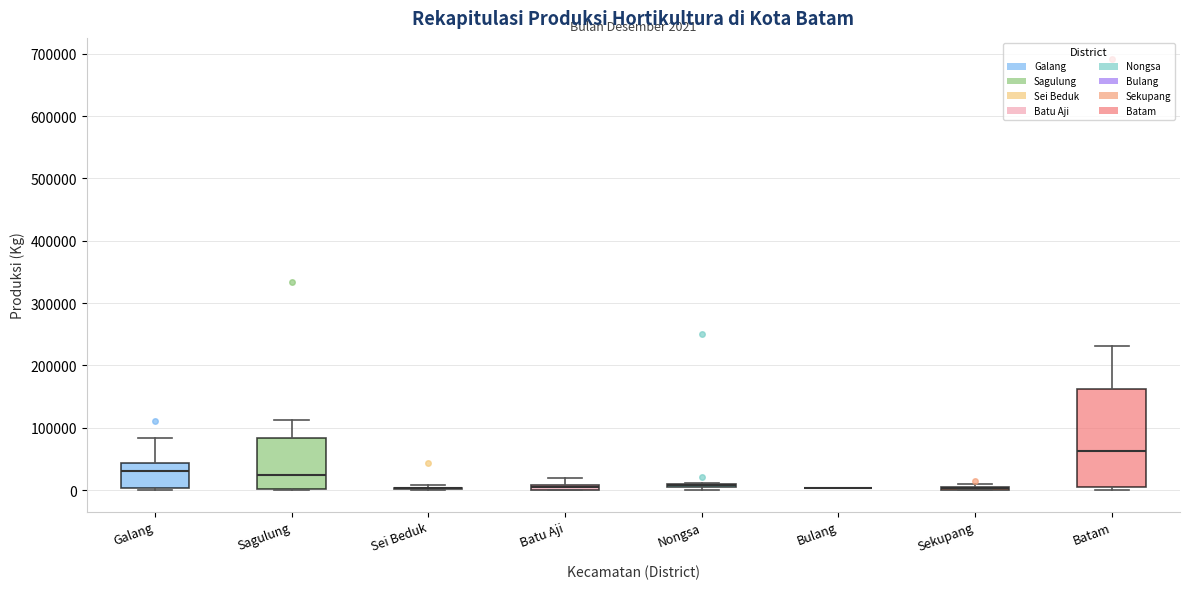

Comparing the boxes themselves (not the whiskers), which one is the tallest?

Batam